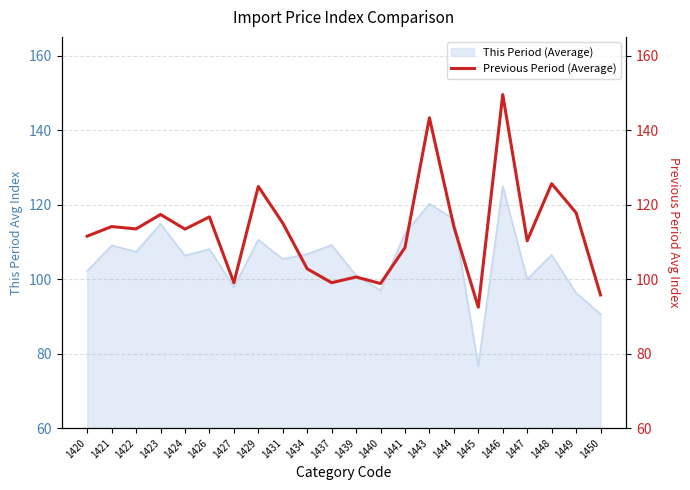

The value of This Period (Average) at 1443 is 39.7. True or false?

False